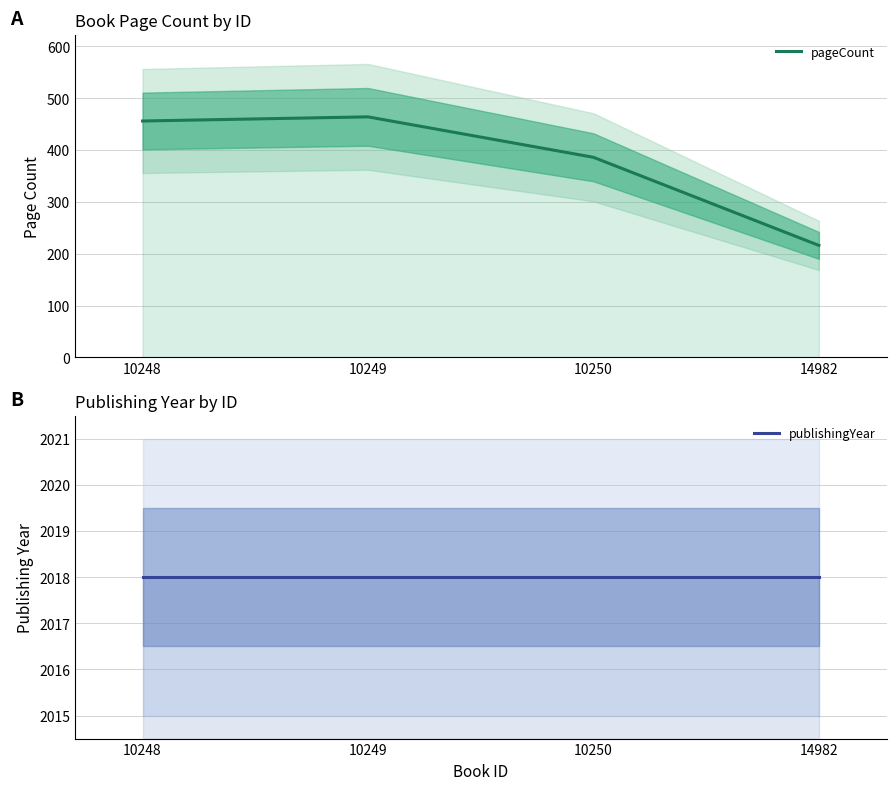

At which category is the sum across all series the highest?

10249